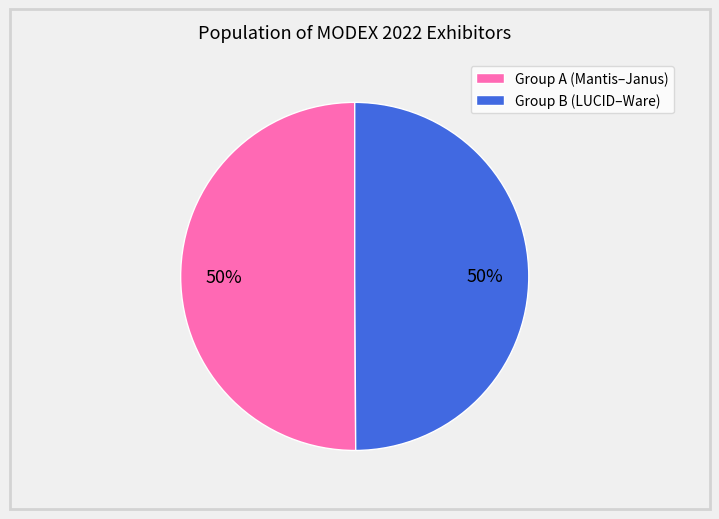

To the nearest percent, what is the average slice percentage?

50%